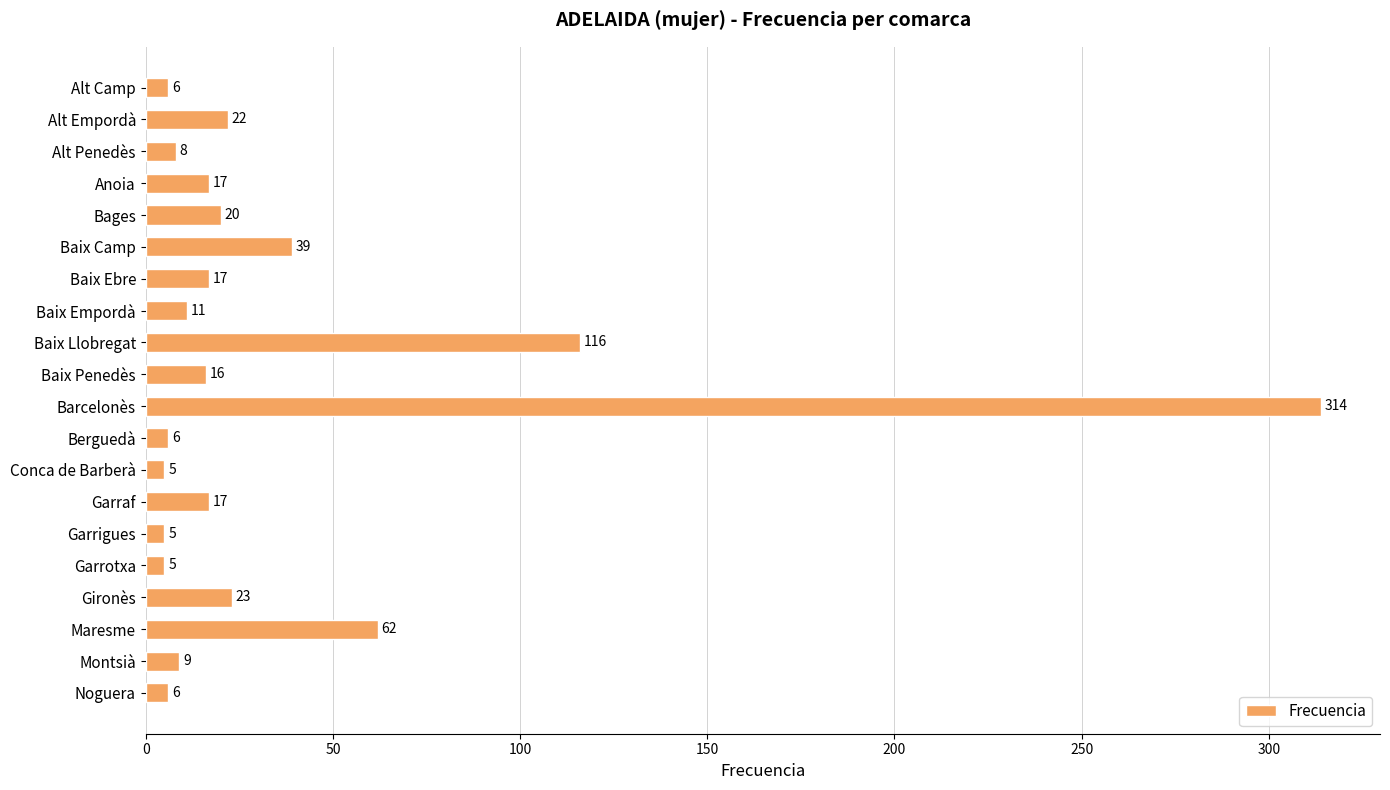

Where is the data nearest to the value 159?

Baix Llobregat